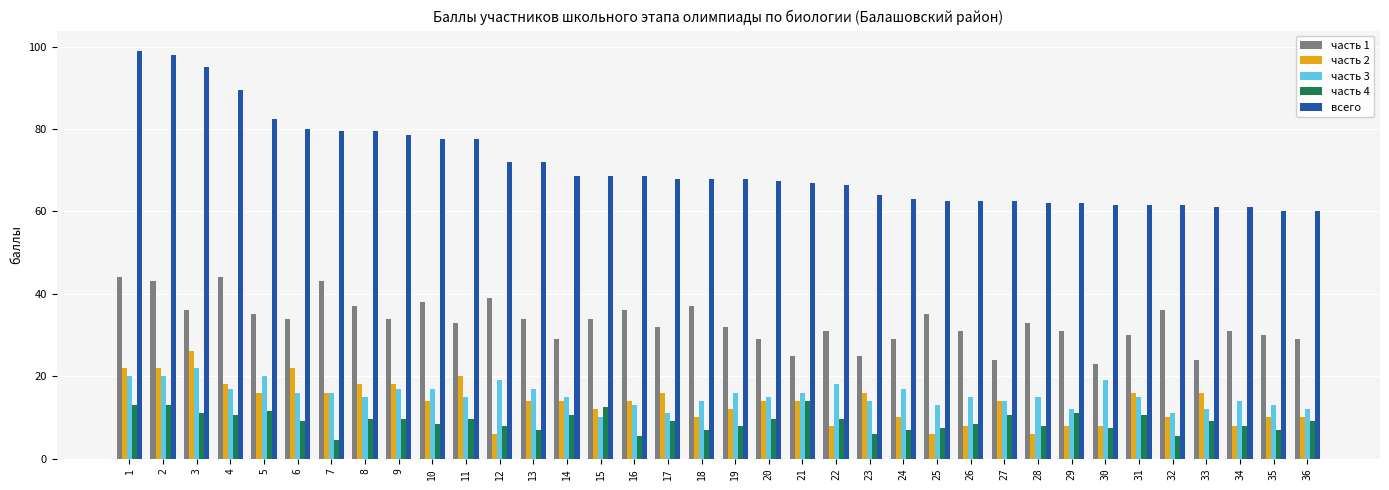

What is the minimum value for всего?

60.0